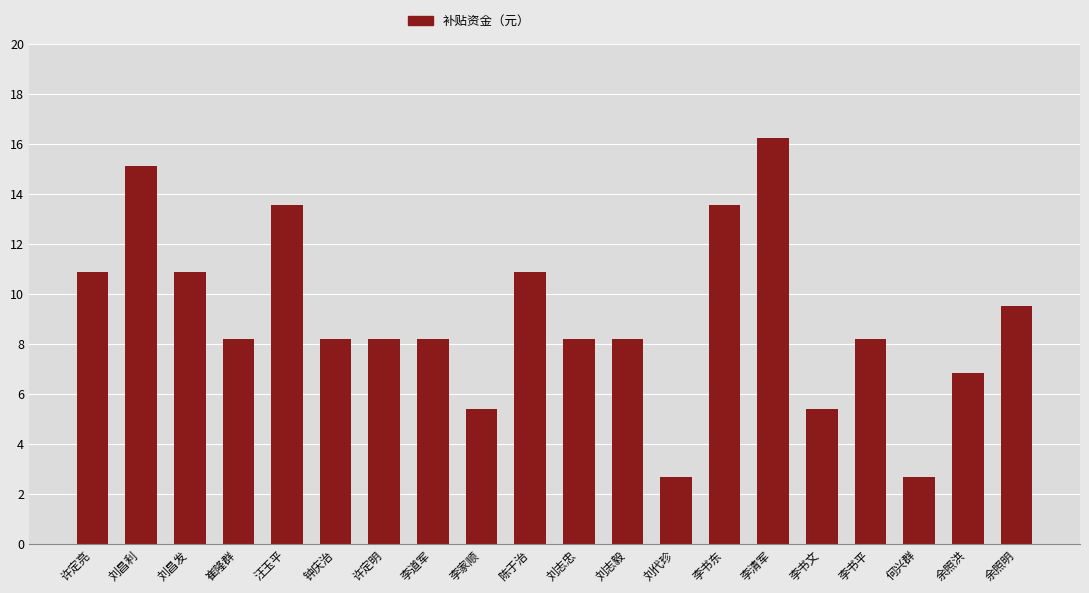

True or false: the data shows 8.2 at 刘志忠.

True